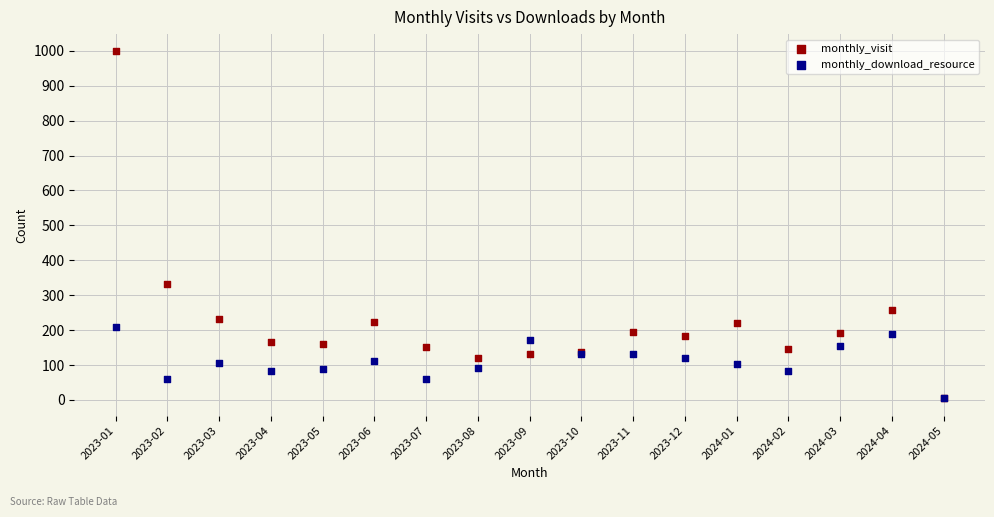

In the monthly_visit series, what Y value is closest to 501?

332